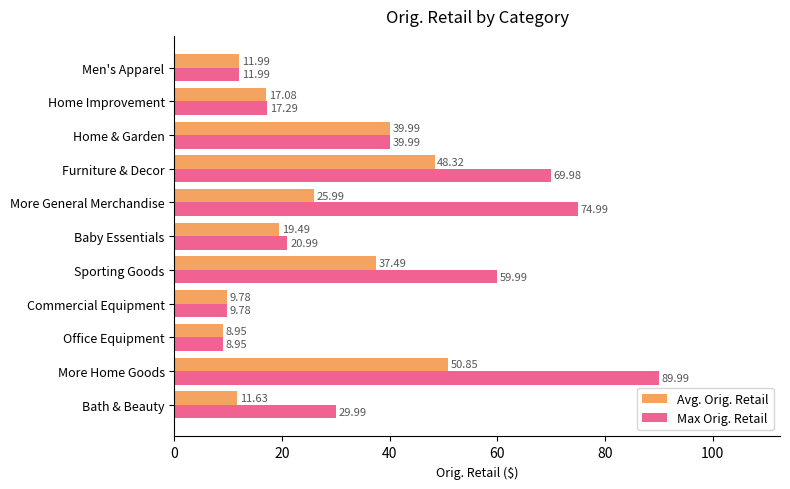

Rank the series by their average value, from lowest to highest.

Avg. Orig. Retail, Max Orig. Retail